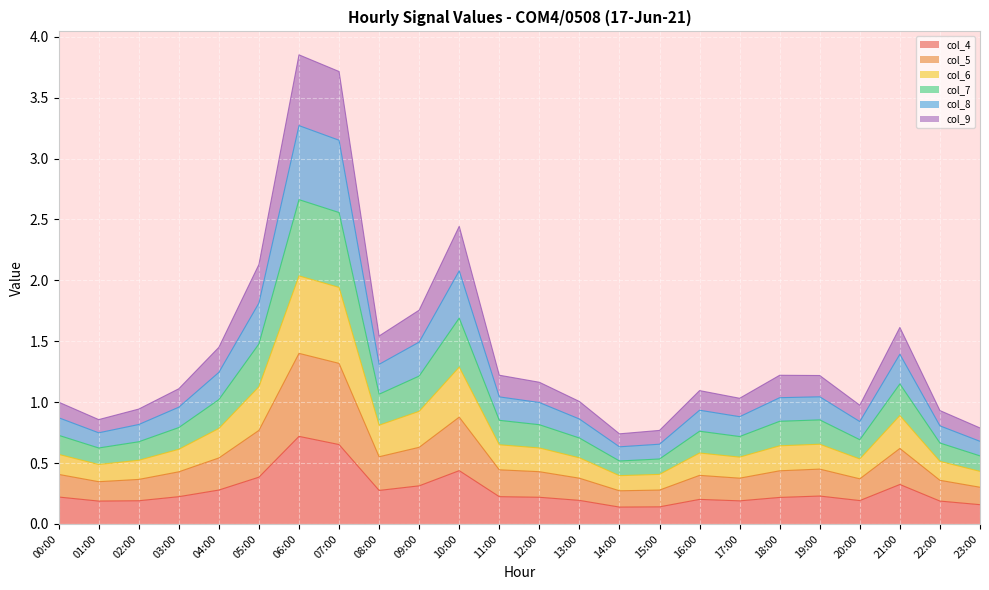

What is the total value across all series at 08:00?

1.5